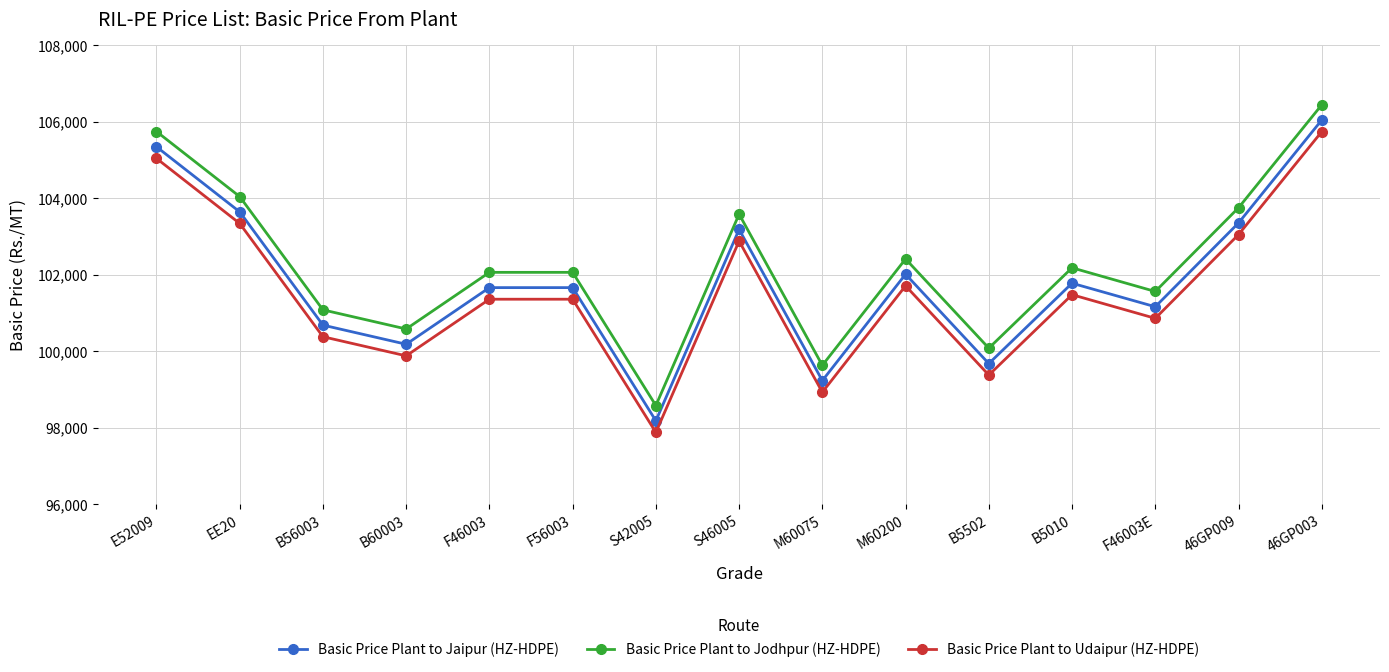

The Basic Price Plant to Udaipur (HZ-HDPE) series shows 47789 at EE20. True or false?

False